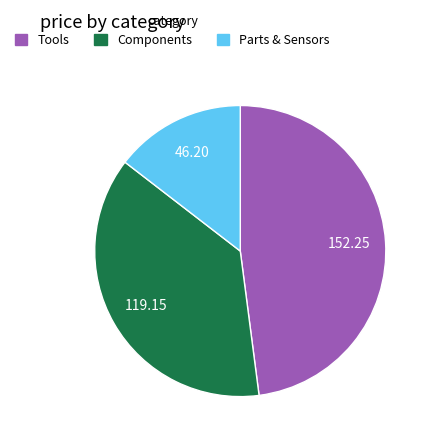

Which slice is the smallest?

Parts & Sensors